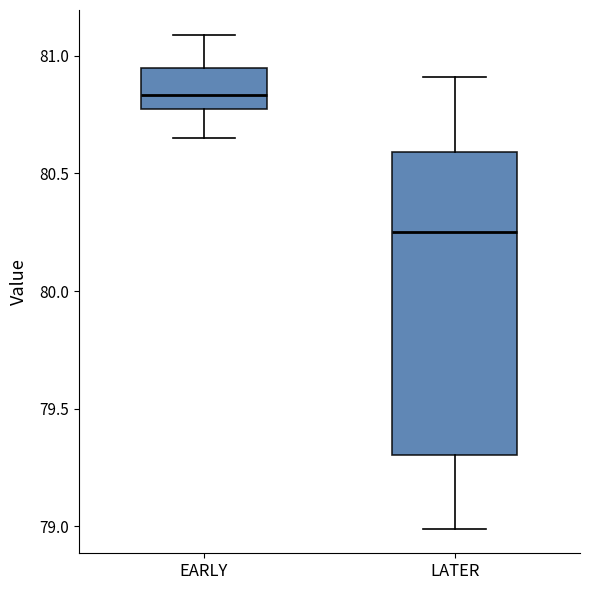

Which box's median line is the lowest?

LATER